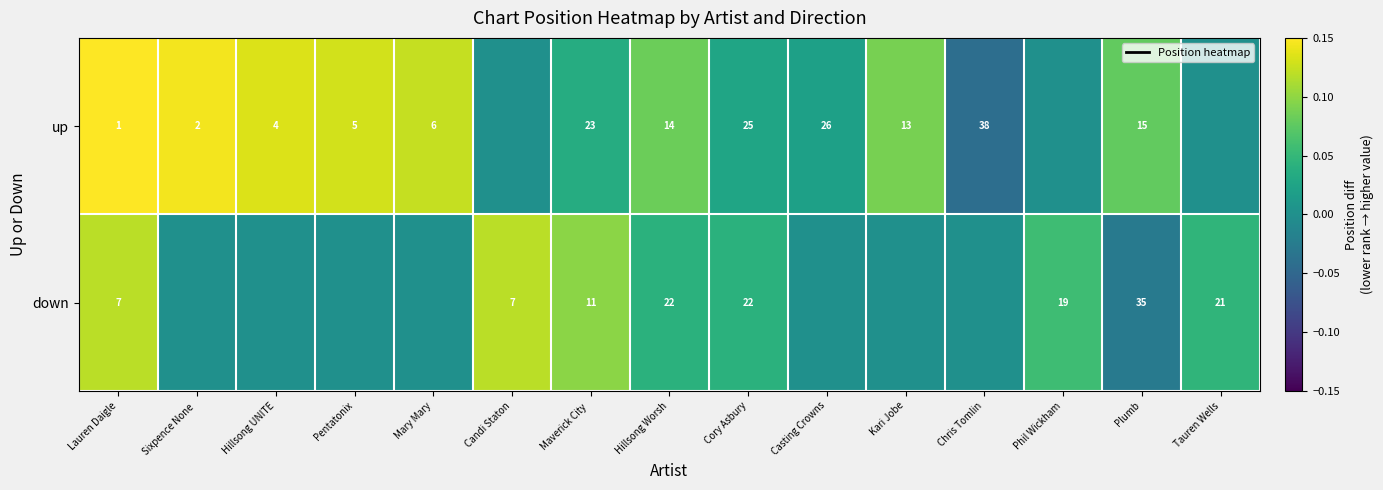

Which category has the highest value across all series?

Lauren Daigle